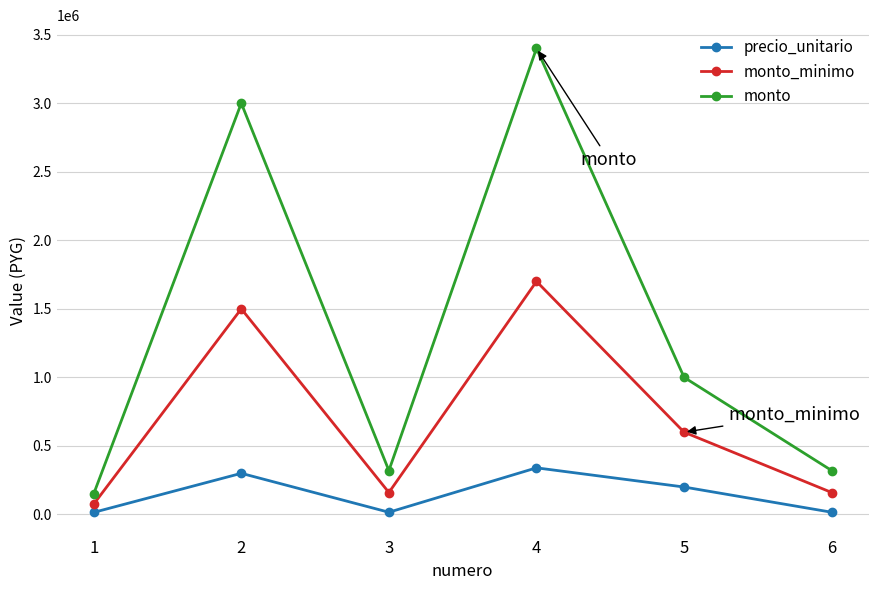

What are all the series names shown in the legend?

precio_unitario, monto_minimo, monto